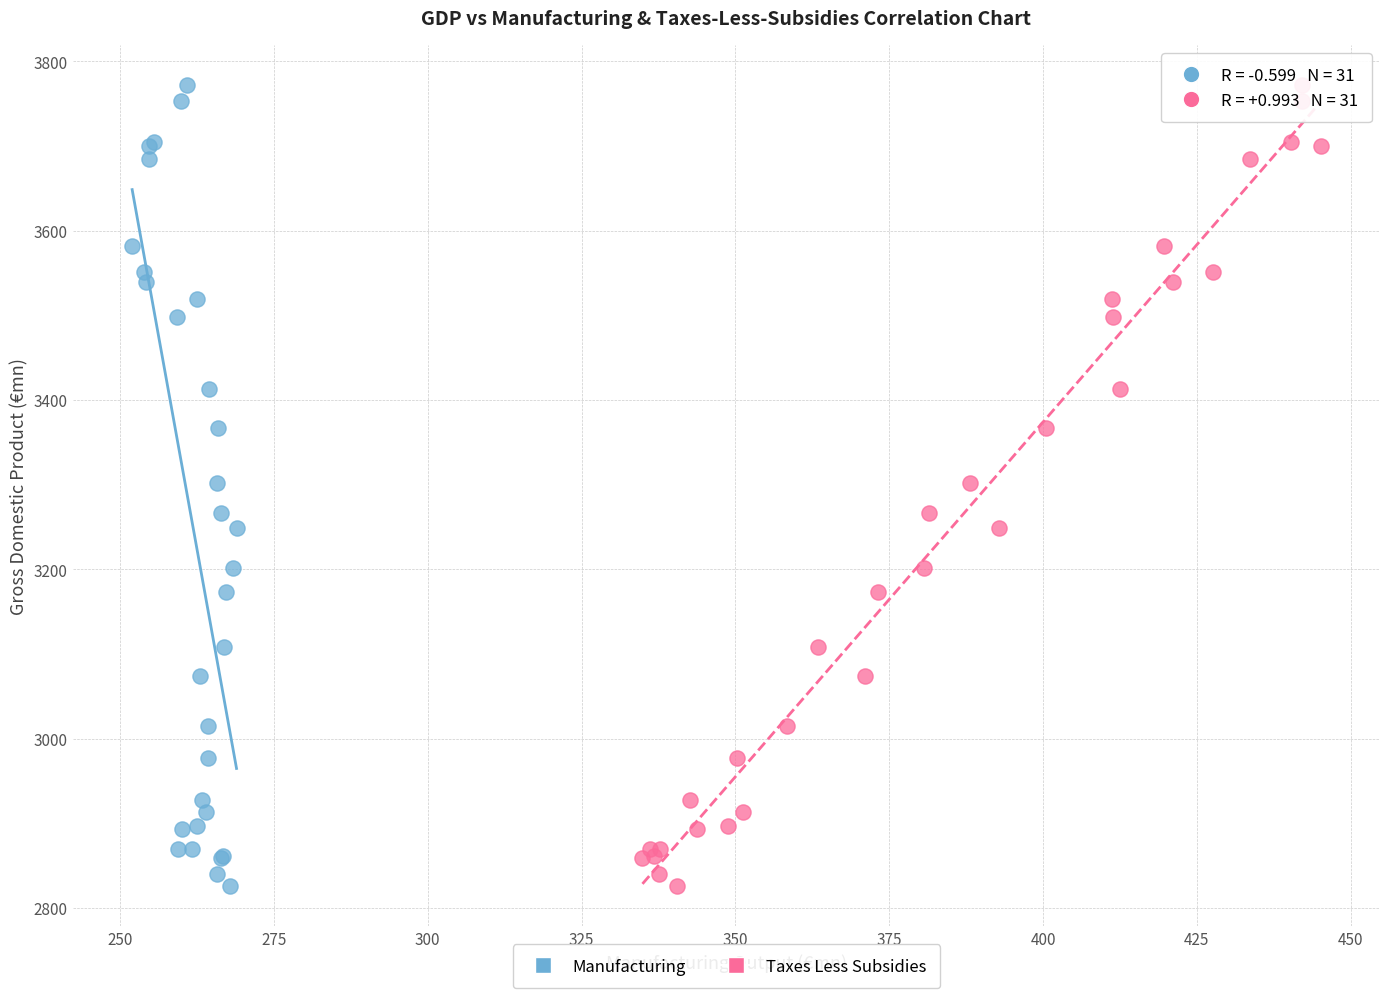

What are all the series names shown in the legend?

Manufacturing, Taxes Less Subsidies